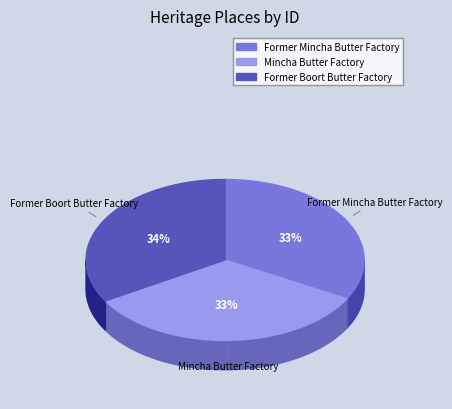

To the nearest percent, what is the combined percentage of Mincha Butter Factory and Former Mincha Butter Factory?

66%